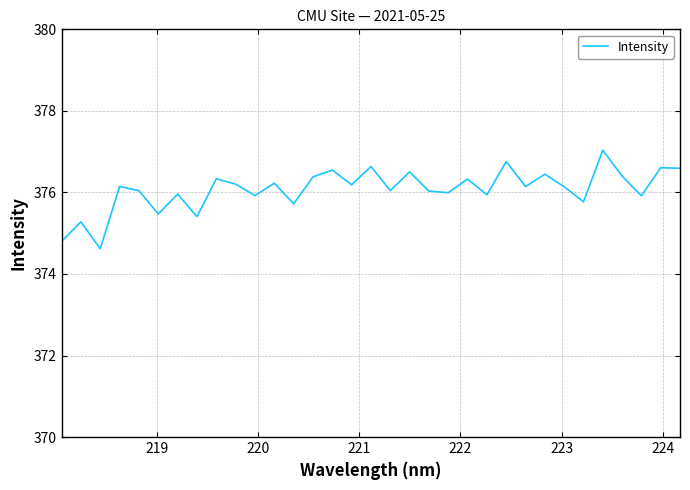

What is the maximum value shown in the chart?

377.0